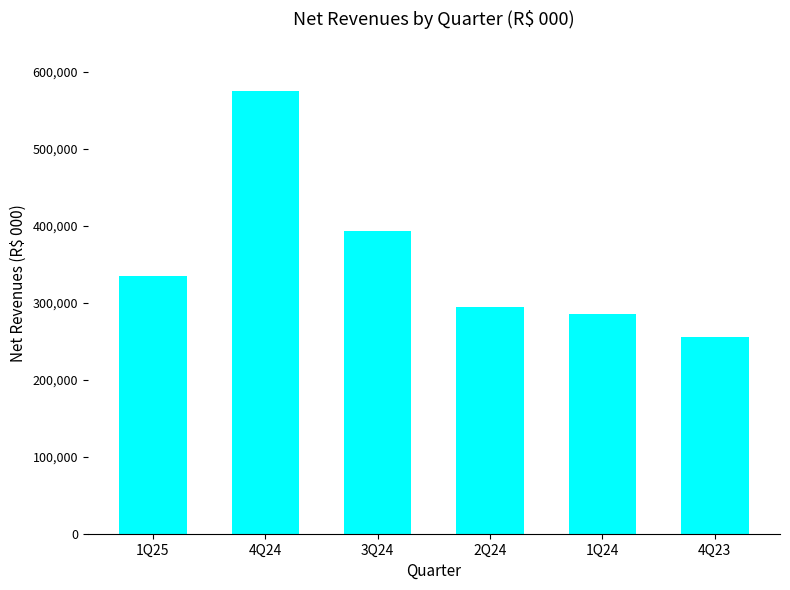

Which has a higher value, 3Q24 or 4Q24?

4Q24